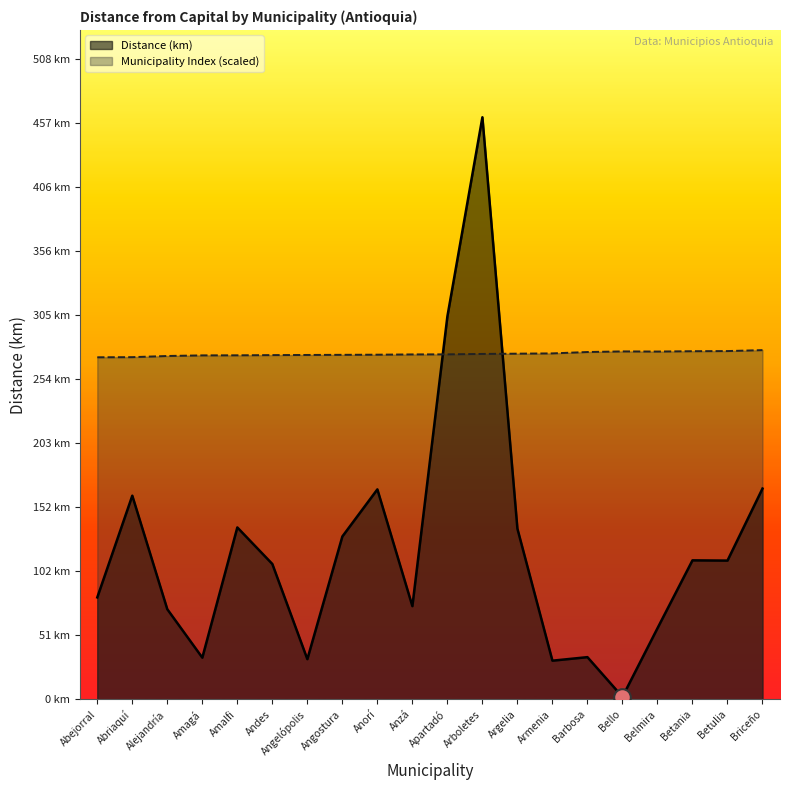

What is the greatest value displayed?

461.8